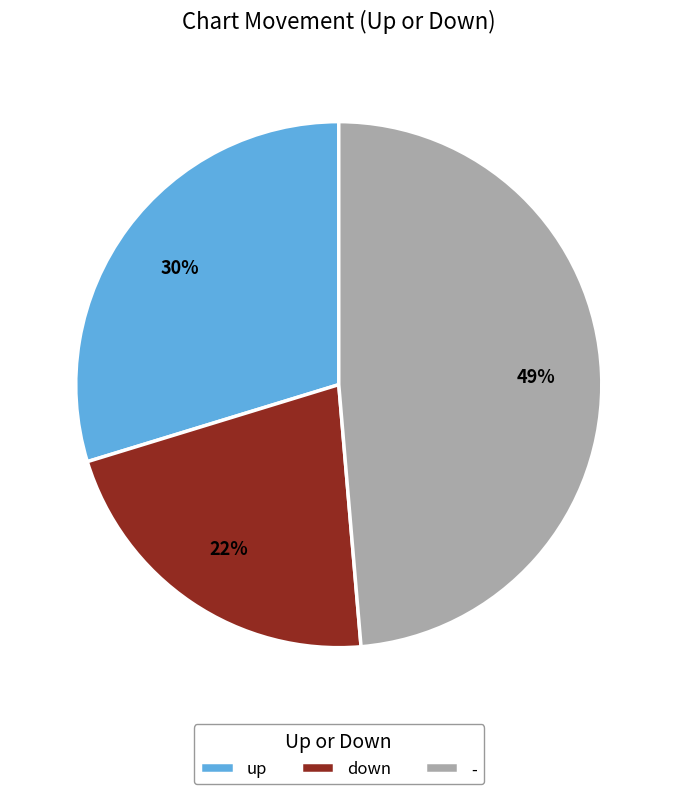

Between - and up, which is larger?

-